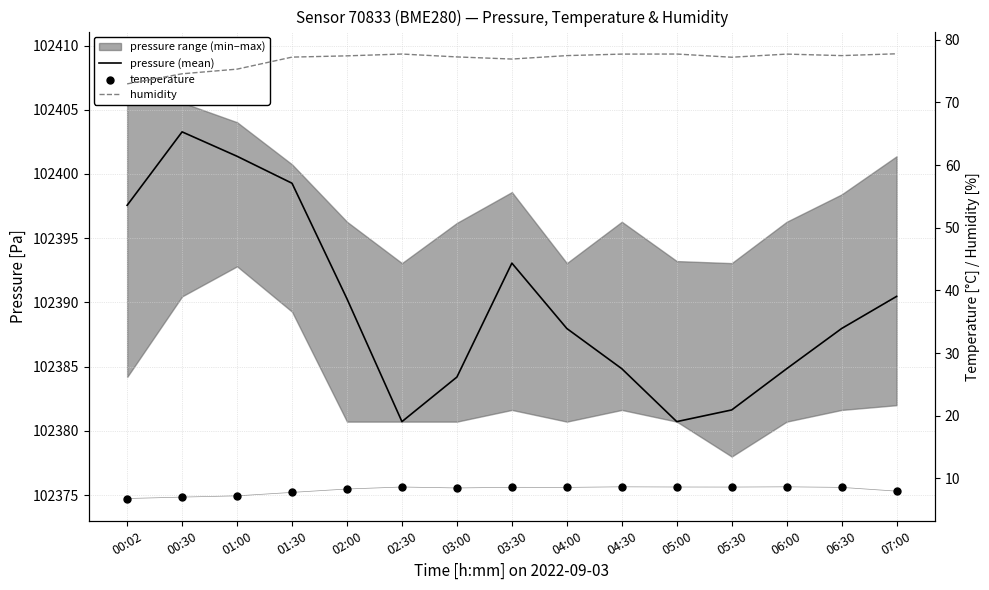

Which series contains the lowest Y value?

temperature